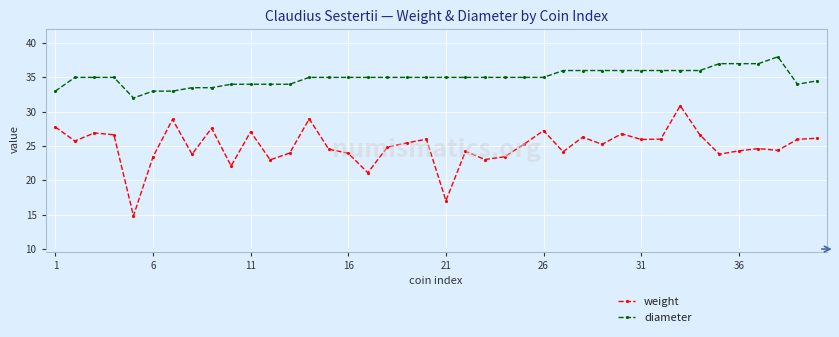

What is the value of the weight point at the 4th from the left?

26.6